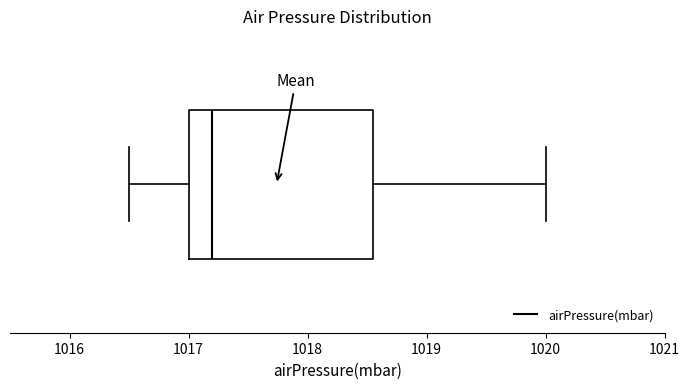

Where does the right whisker of the box end on the x-axis? The values are not printed on the chart, so give them approximately, as read against the axis.

1020.0